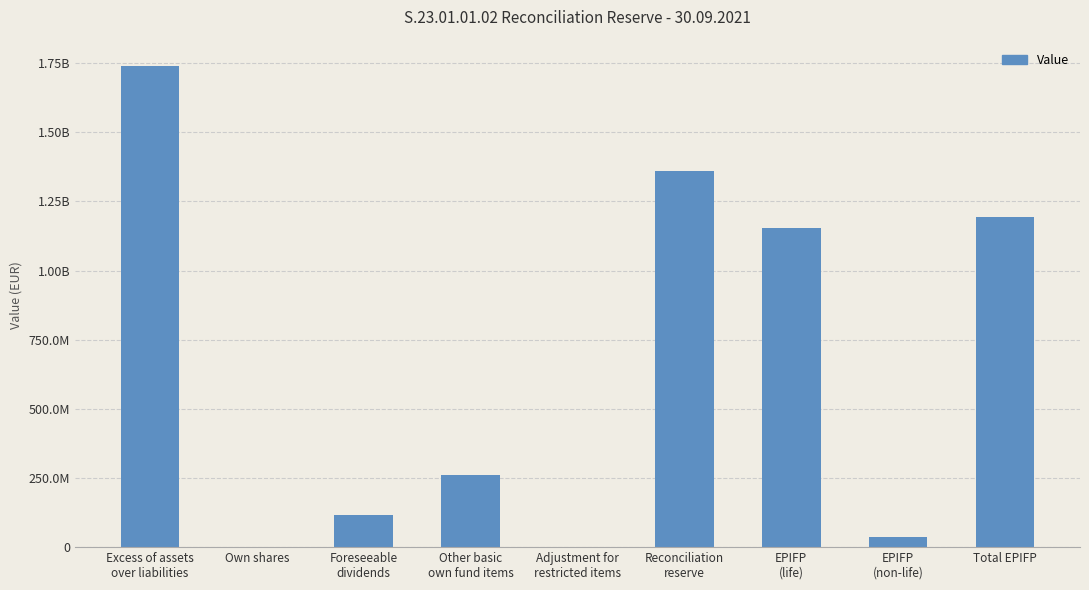

What is the ratio of the value at EPIFP
(life) to the value at EPIFP
(non-life)?

30.8